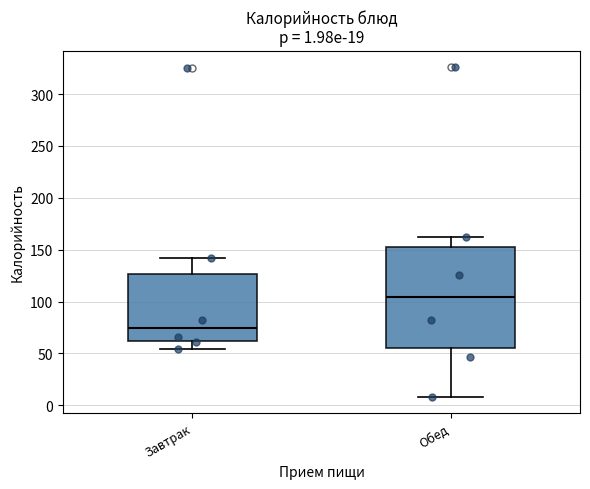

Comparing the boxes themselves (not the whiskers), which one is the tallest?

Обед